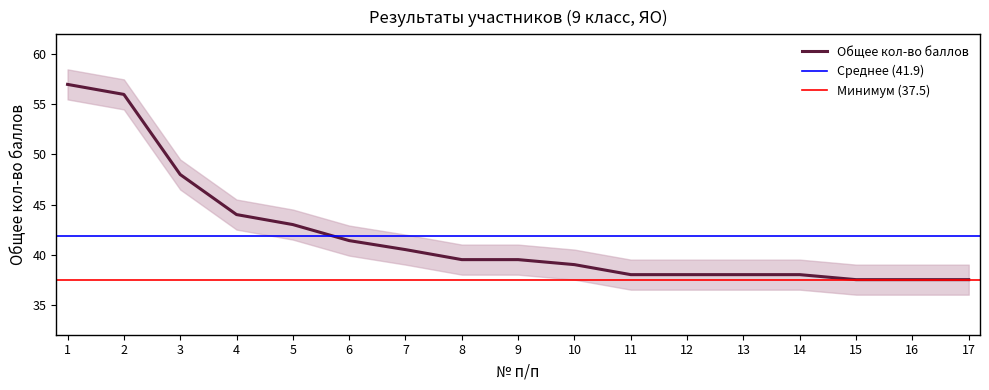

What is the value of the 16th point from the left?

37.5